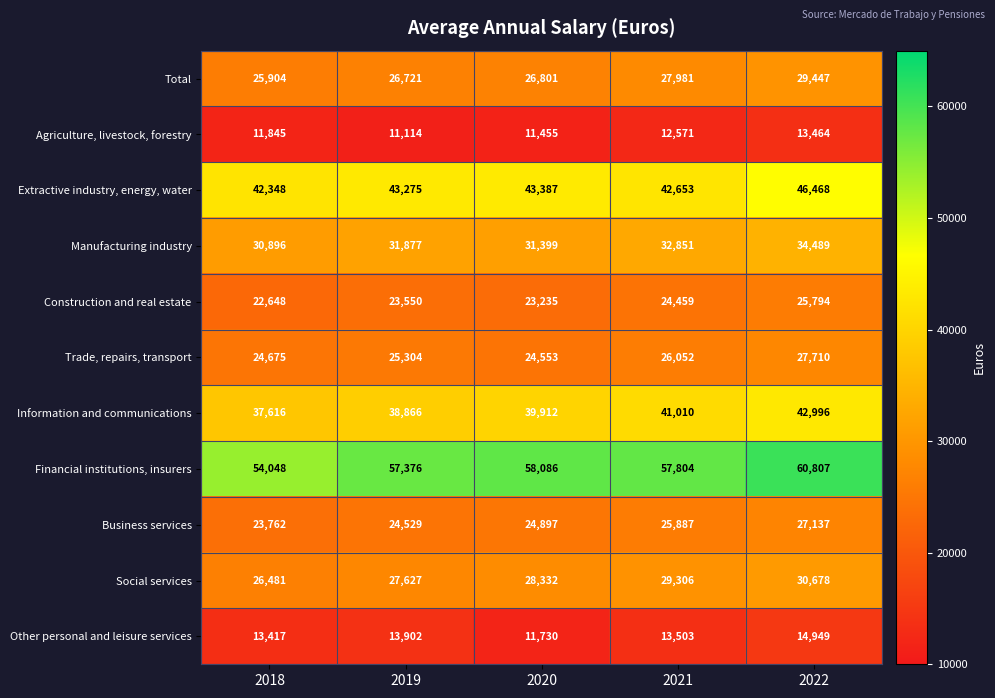

What is the total value across all series at 2019?

324141